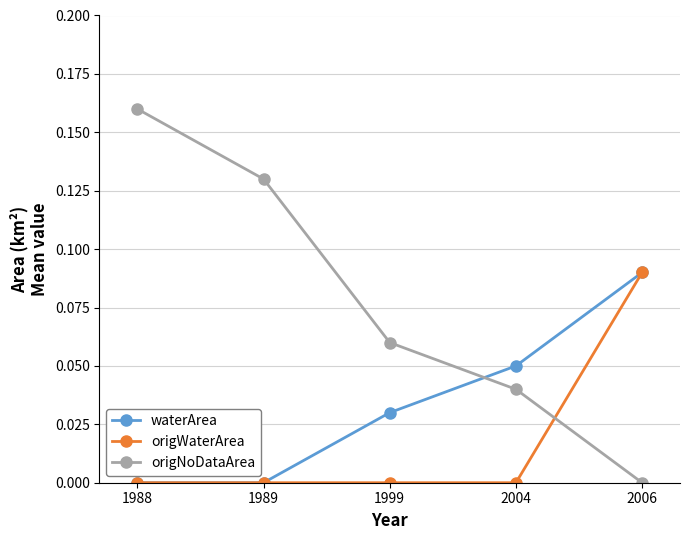

List the series in order of their overall mean, highest first.

origNoDataArea, waterArea, origWaterArea